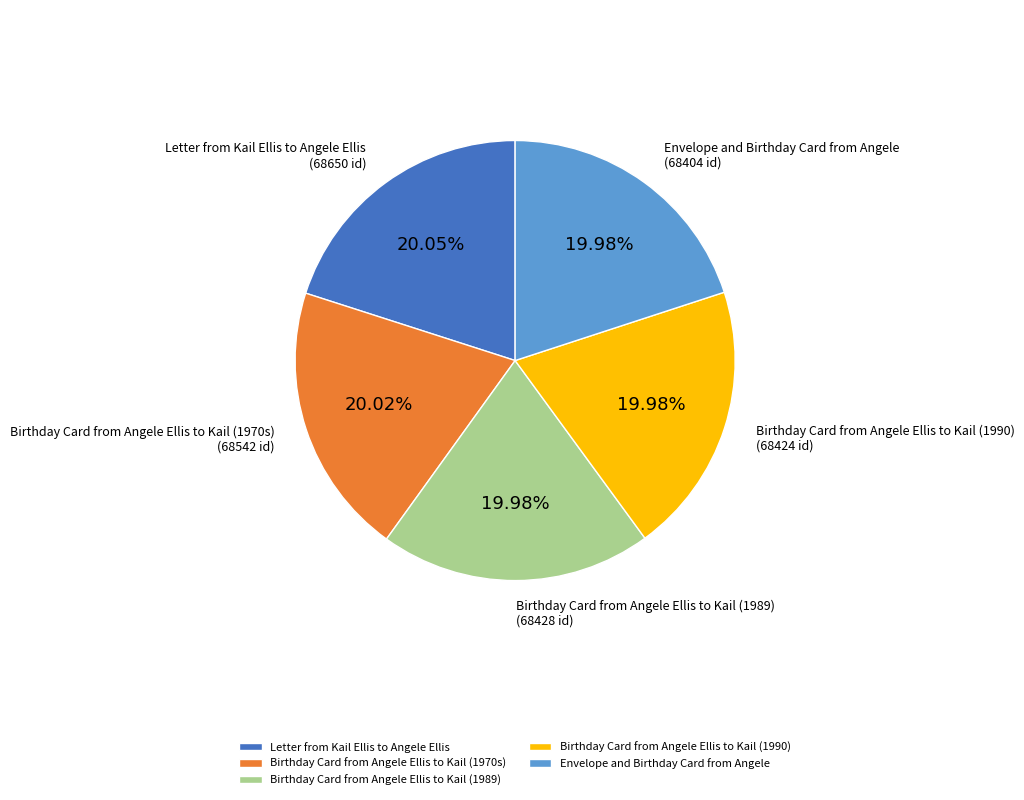

Combined, do Letter from Kail Ellis to Angele Ellis and Birthday Card from Angele Ellis to Kail (1970s) account for over 50%?

No